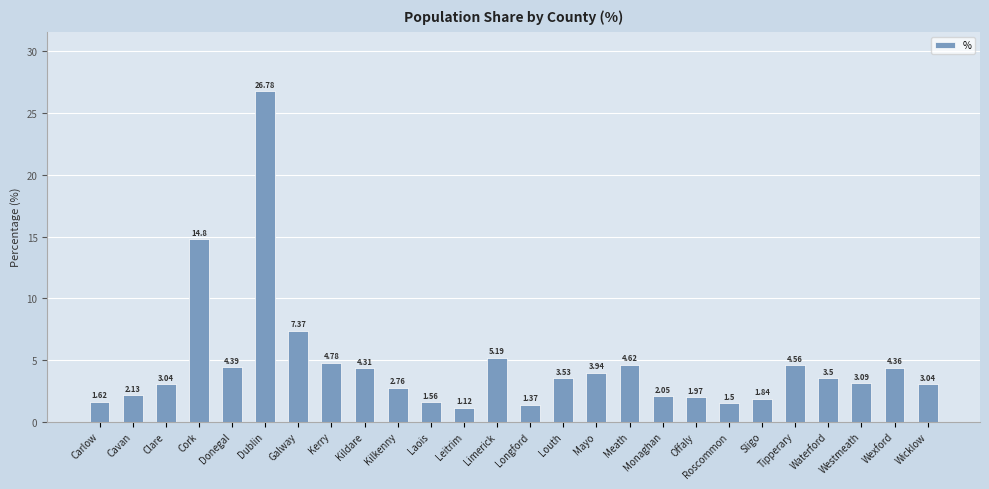

Approximately how many times larger is the value at Longford compared to Wicklow?

0.5